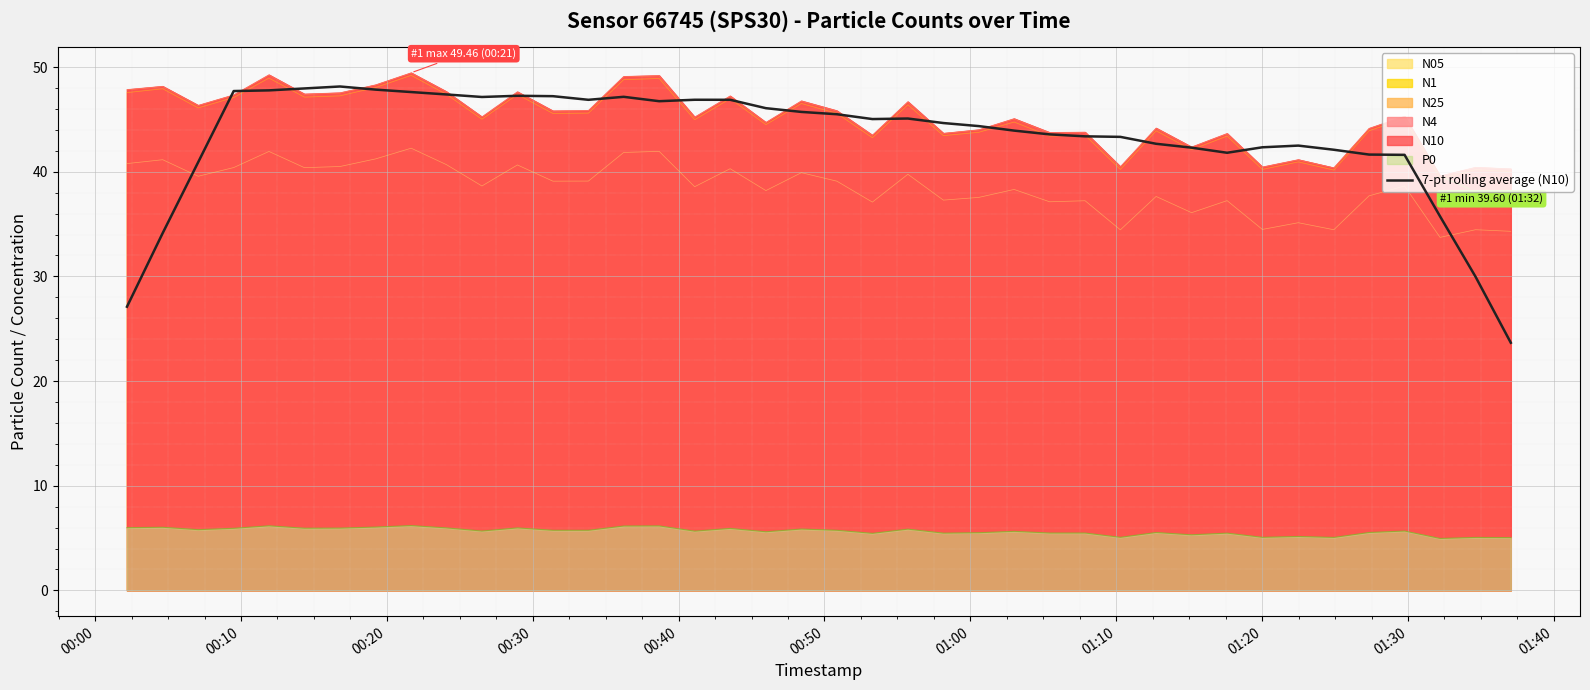

What is the greatest value displayed?

49.5